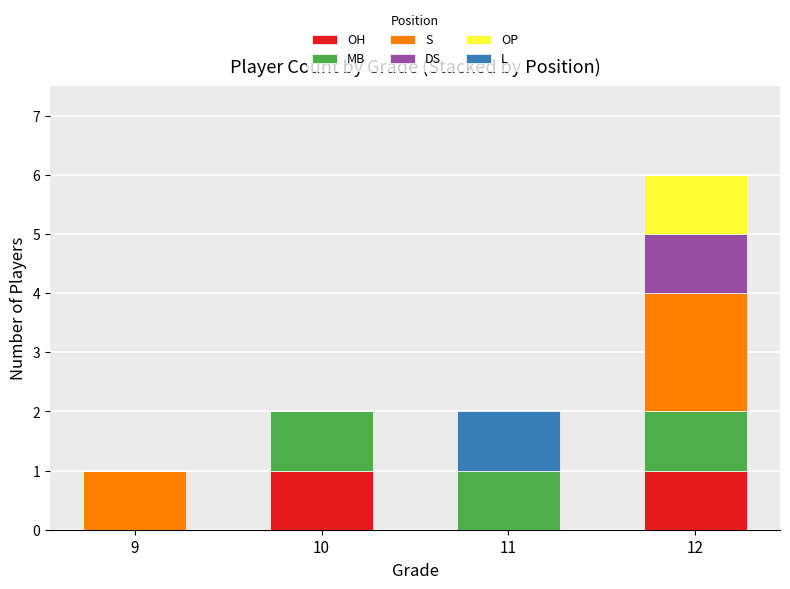

At which category is the sum across all series the highest?

12